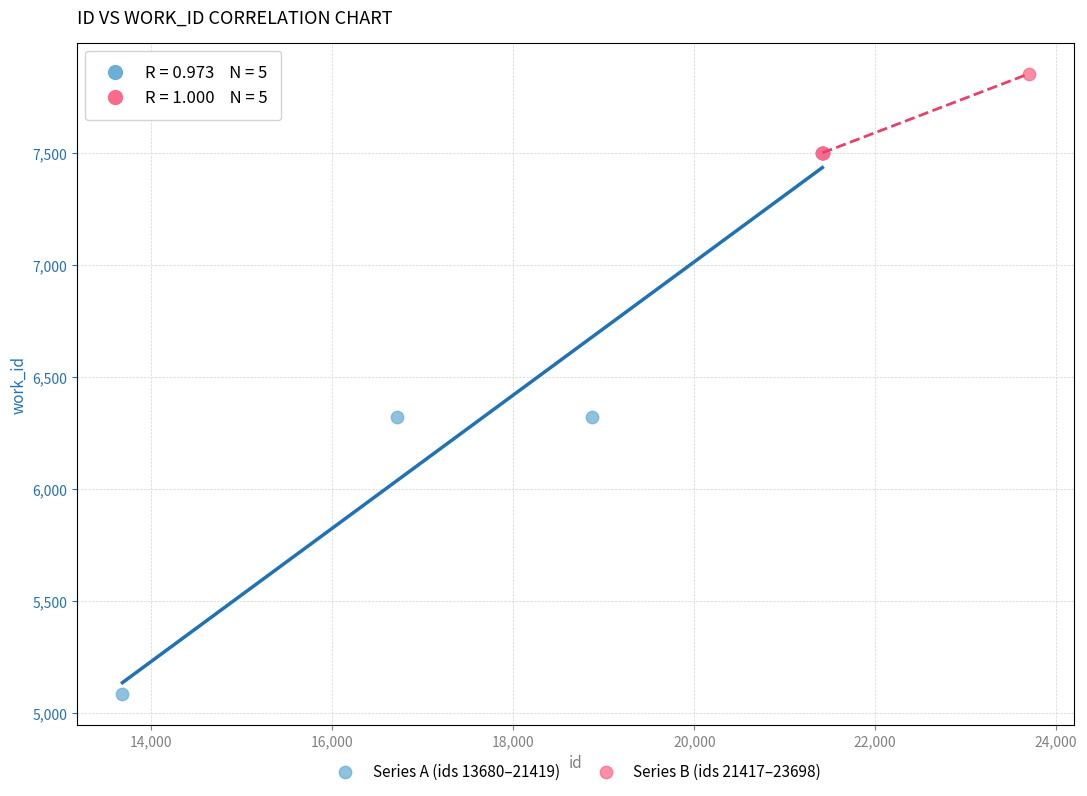

Which series contains the lowest Y value?

Series A (ids 13680–21419)